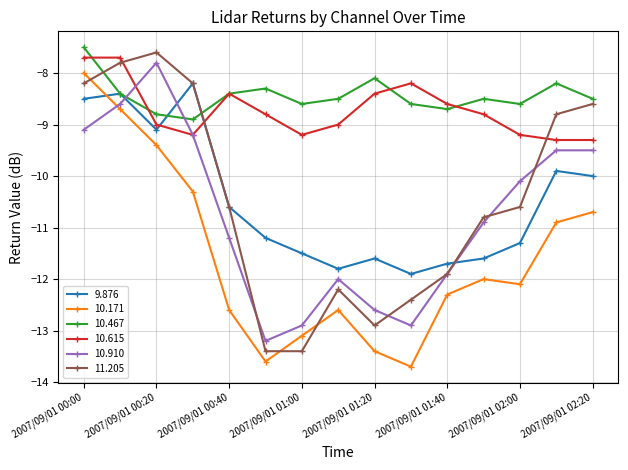

What is the value of the 11.205 point at the 2nd from the left?

-7.8